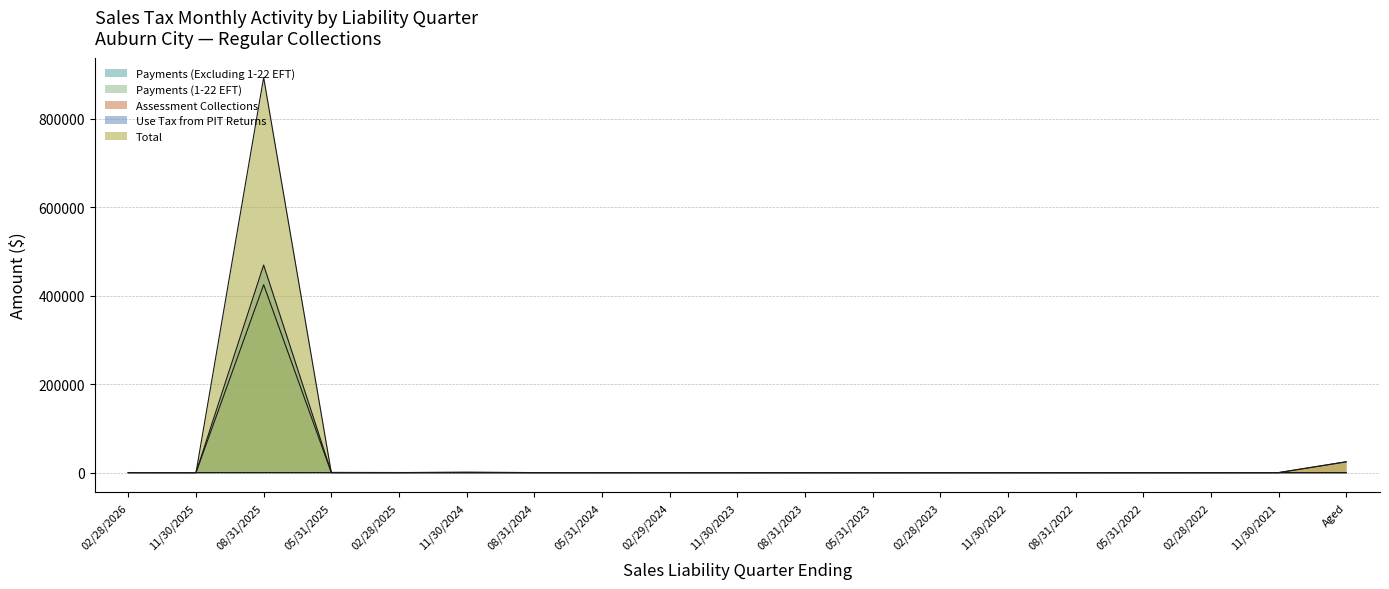

Which category has the lowest value across all series?

11/30/2025